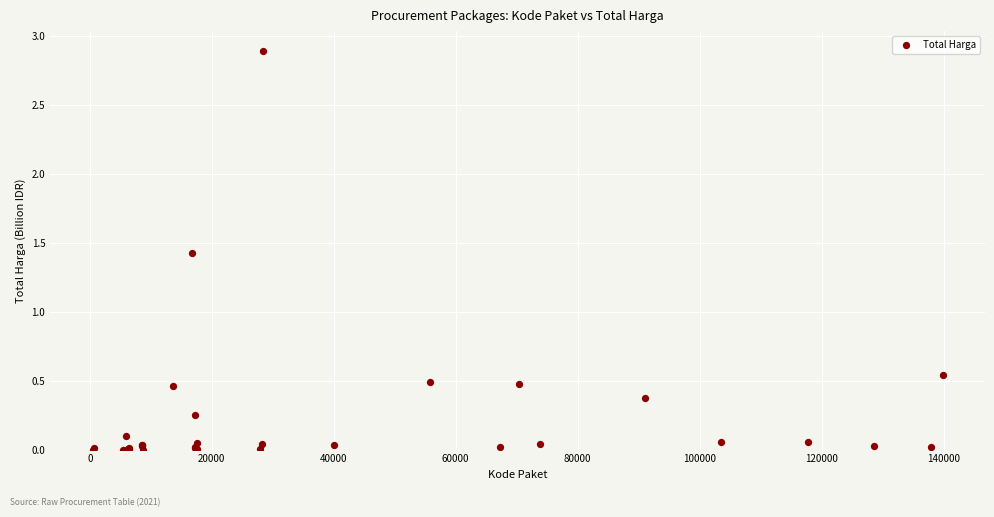

What Y value in the scatter plot is closest to 1?

1.4